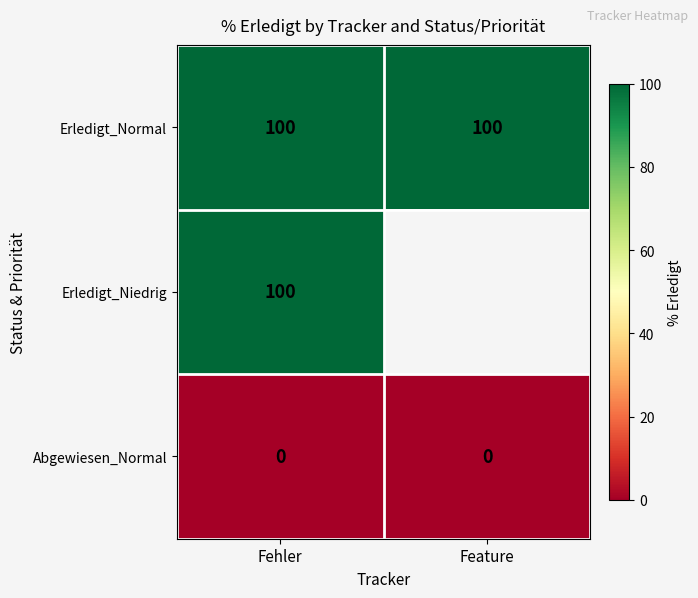

What is the sum of the Erledigt_Normal values at Feature and Fehler?

200